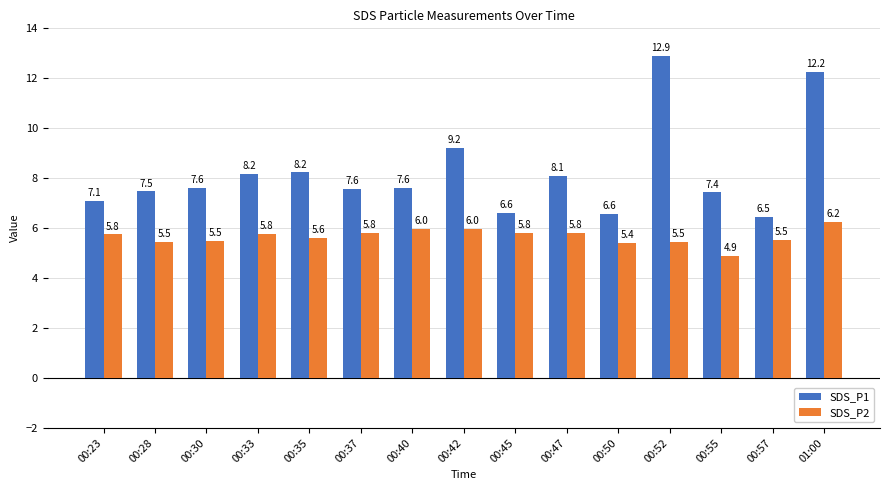

Where does the SDS_P2 series first go above 5?

00:23